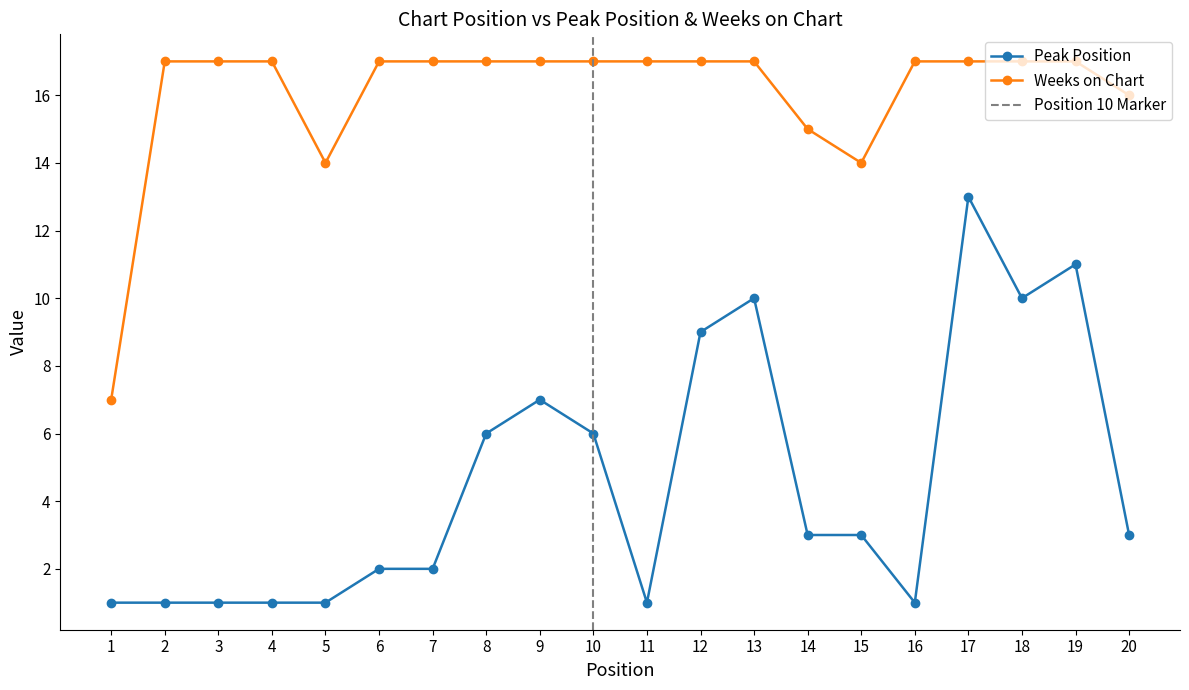

Where is Weeks on Chart nearest to the value 12?

5